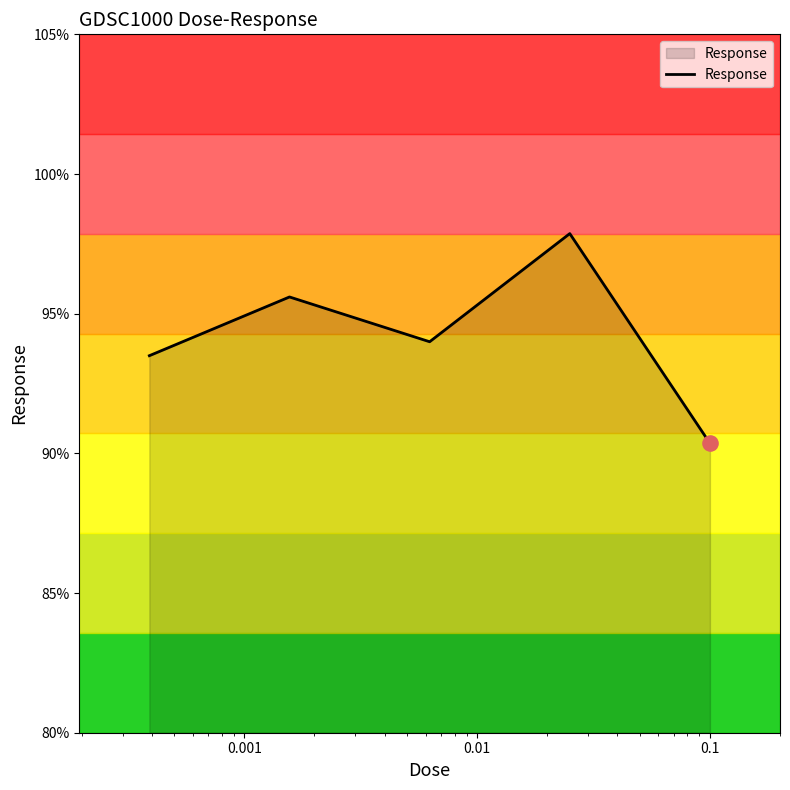

What is the smallest value displayed?

90.4